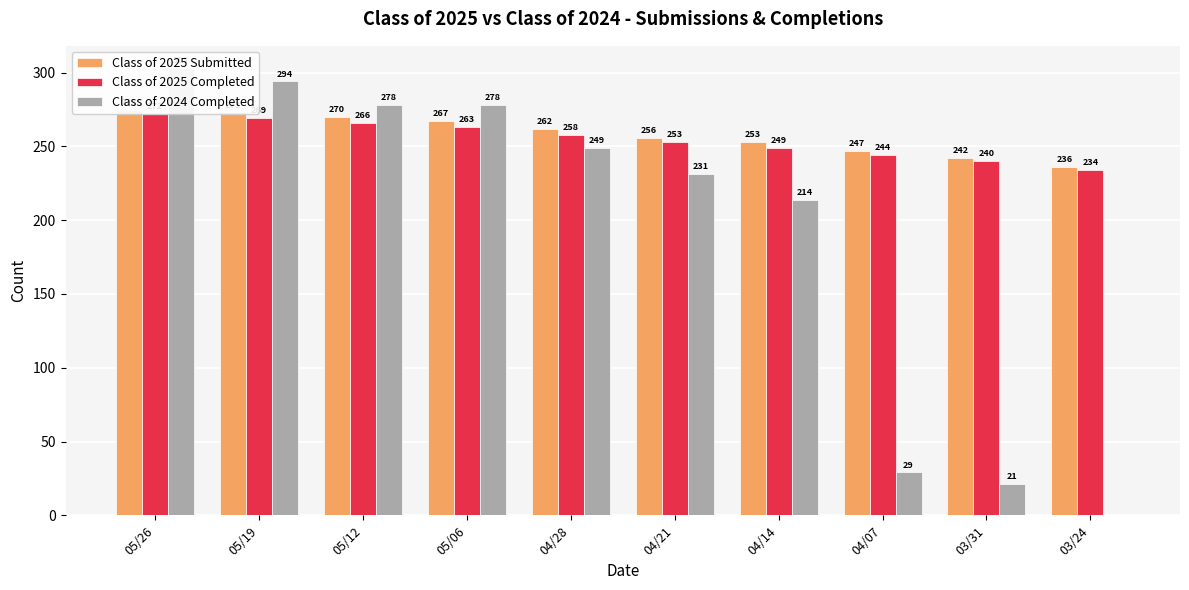

What is the sum of all Class of 2024 Completed values?

1897